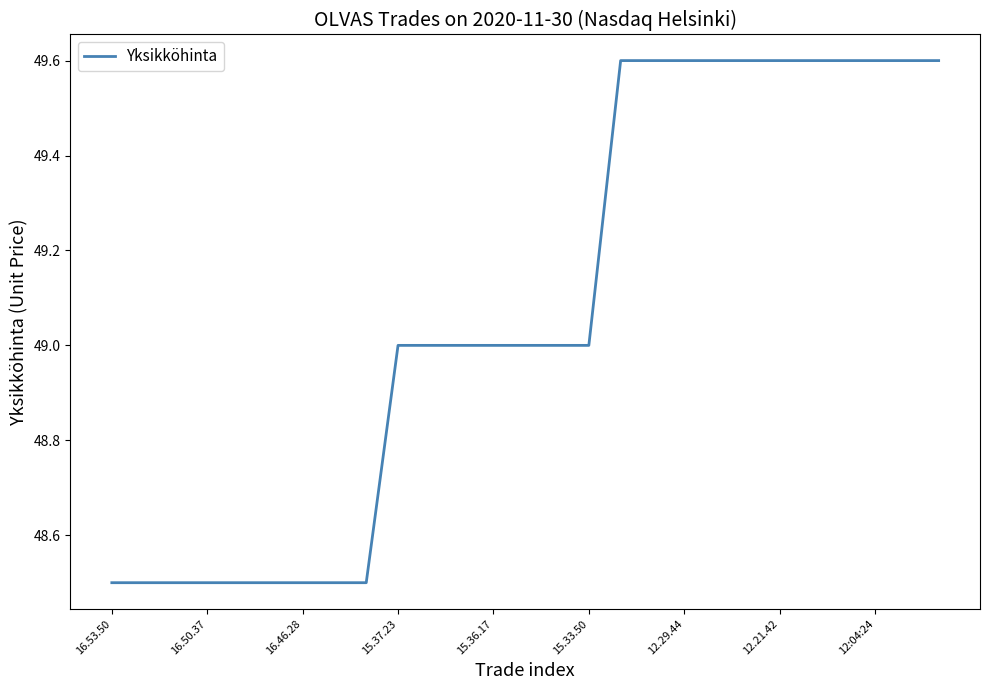

What is the difference between the maximum and minimum values?

1.1